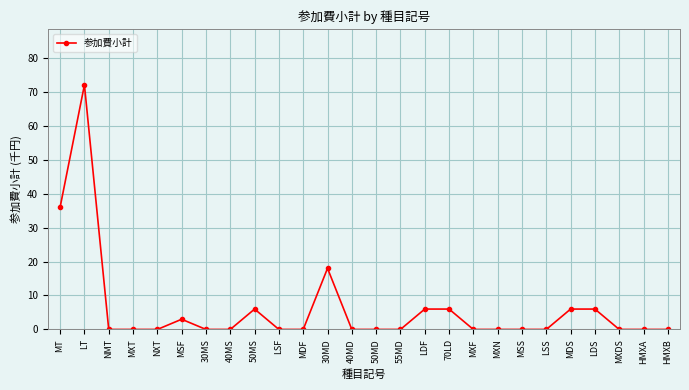

What is the change in value from 50MS to LSF?

-6